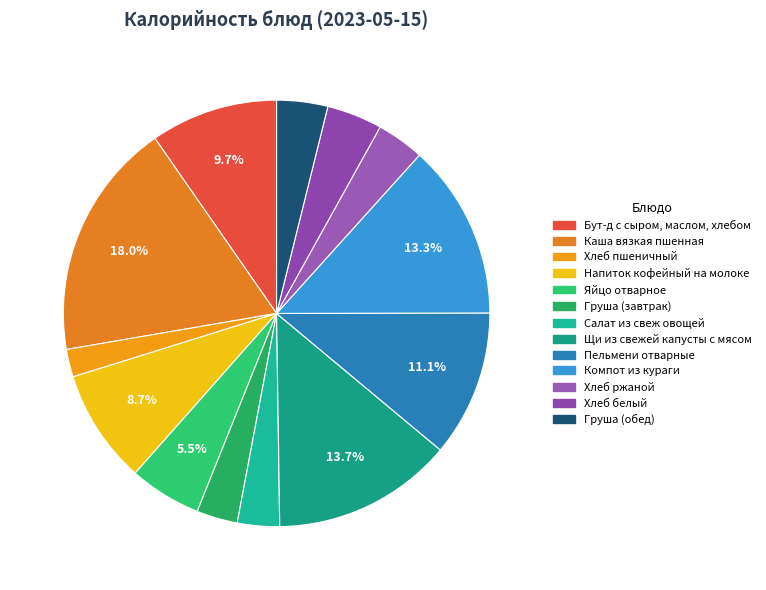

Is it true that Хлеб ржаной is 17% of the pie?

False